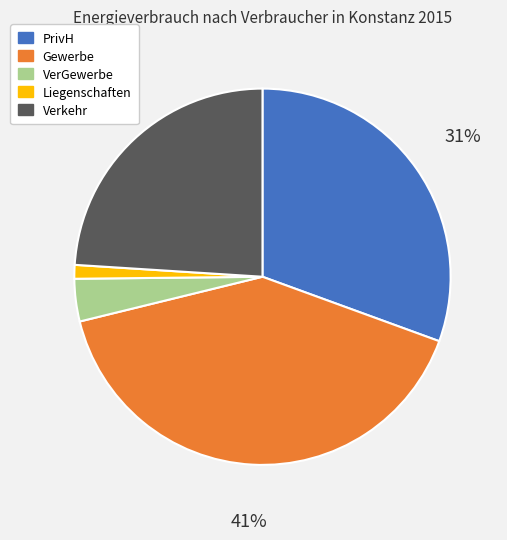

To the nearest percent, what is the average slice percentage?

20%